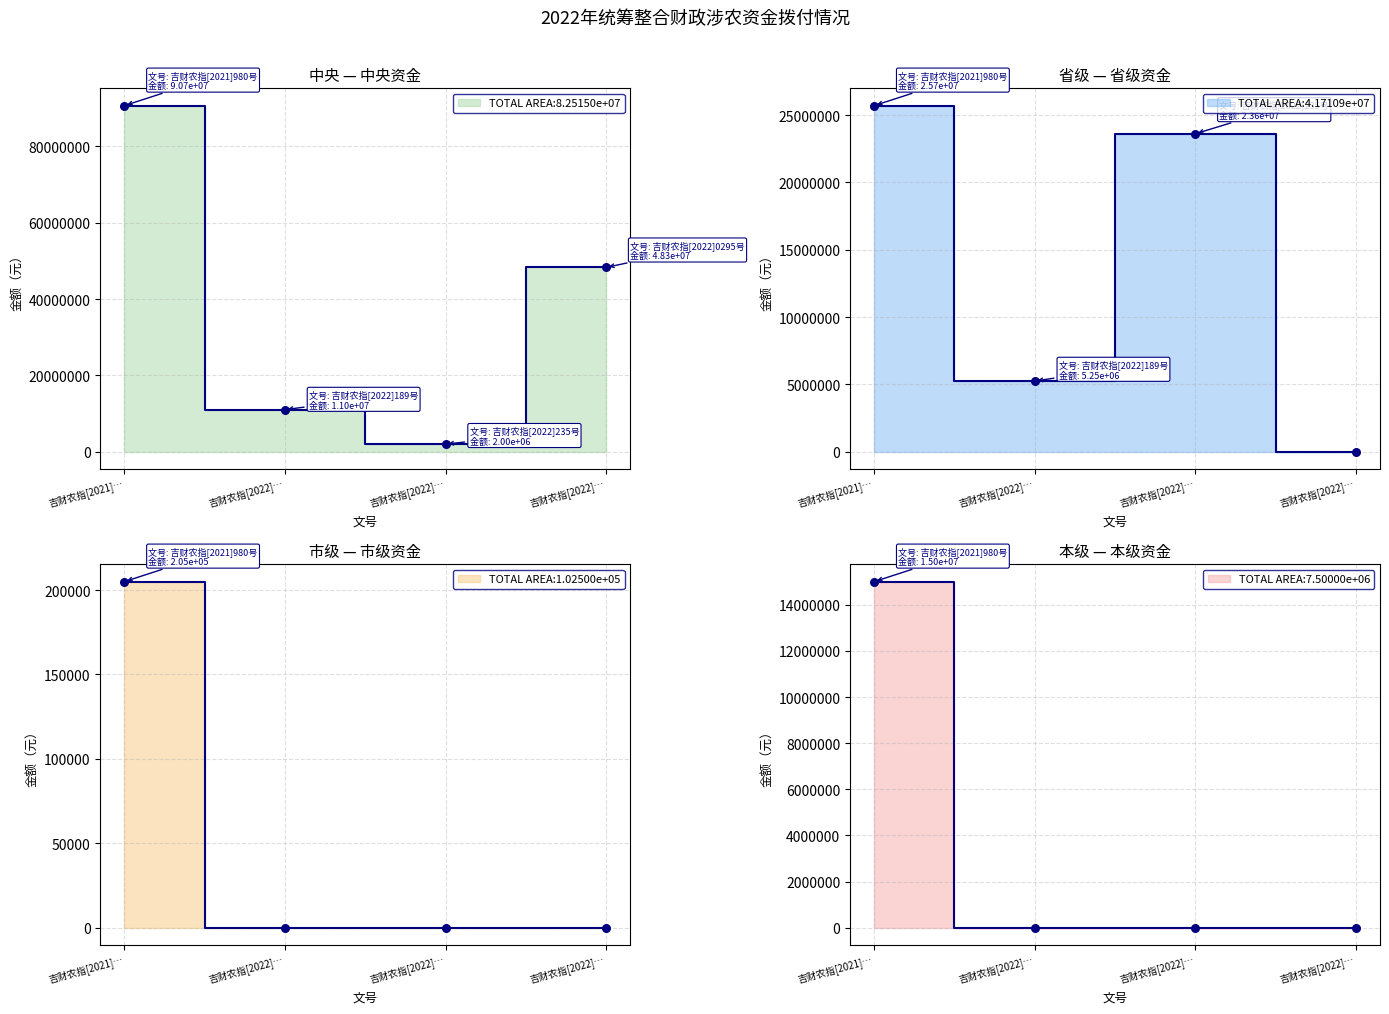

Which series reaches the minimum Y coordinate?

省级